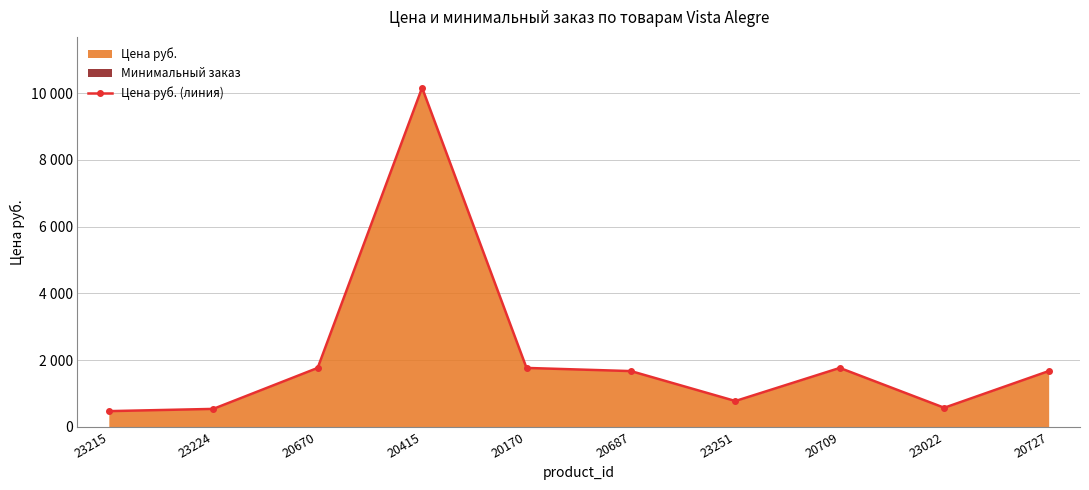

Does the chart have visible grid lines?

Yes